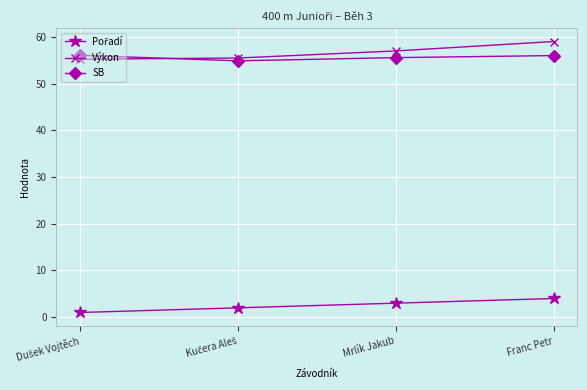

What is the label of the 2nd point from the right?

Mrlík Jakub